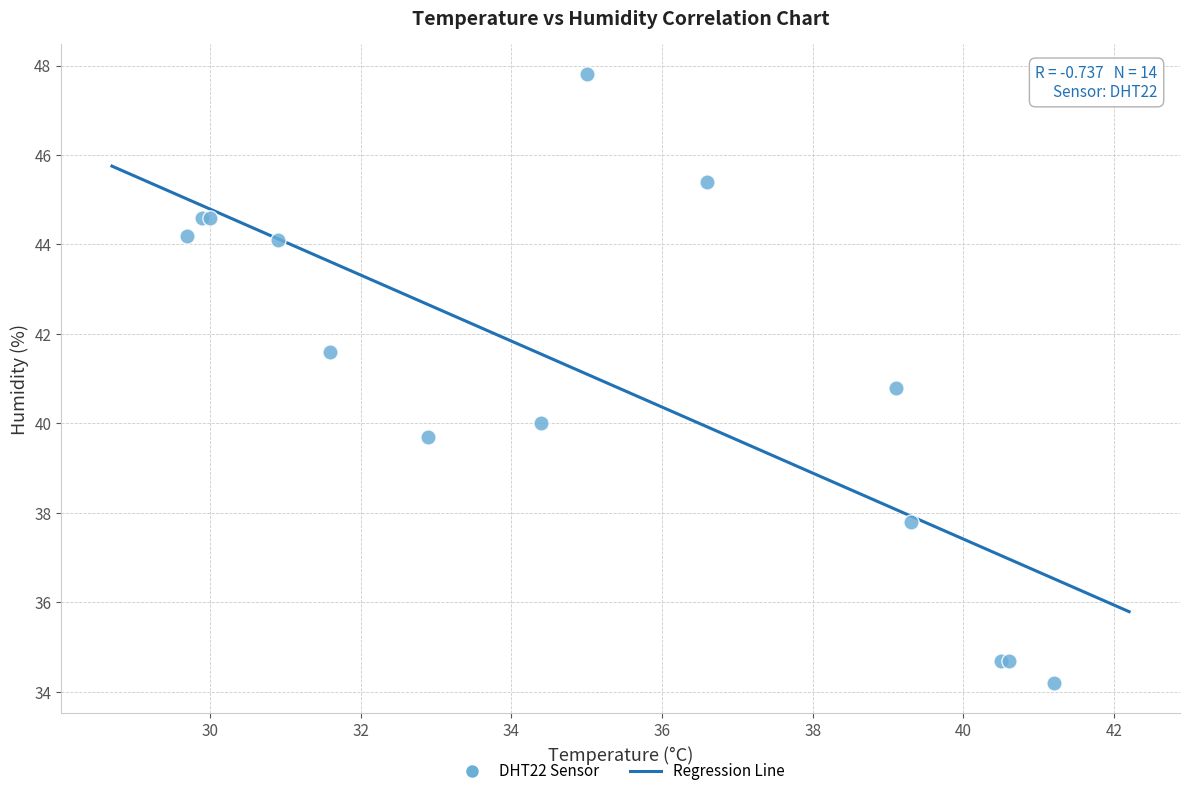

What Y value in the scatter plot is closest to 41?

40.8